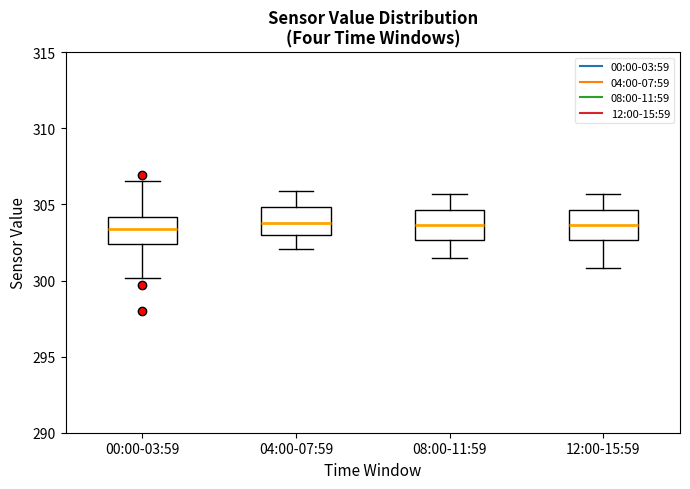

Reading left to right, transcribe this box plot: for each box, give where its median line is, the range the box spans, and where its two whiskers end, as read against the y-axis. The values are not printed on the chart, so give them approximately, as read against the axis.

00:00-03:59: median 303.5, box 302.5 to 304.0, whiskers 300.0 to 306.5
04:00-07:59: median 304.0, box 303.0 to 305.0, whiskers 302.0 to 306.0
08:00-11:59: median 303.5, box 302.5 to 304.5, whiskers 301.5 to 305.5
12:00-15:59: median 303.5, box 302.5 to 304.5, whiskers 301.0 to 305.5